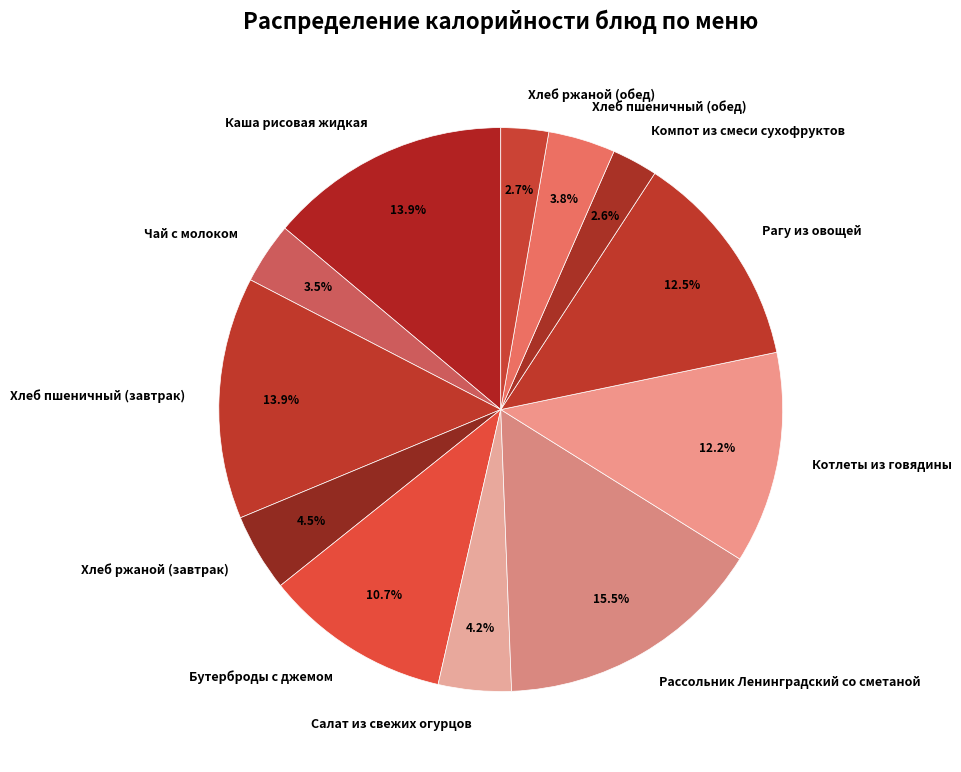

How many segments does this pie chart have?

12